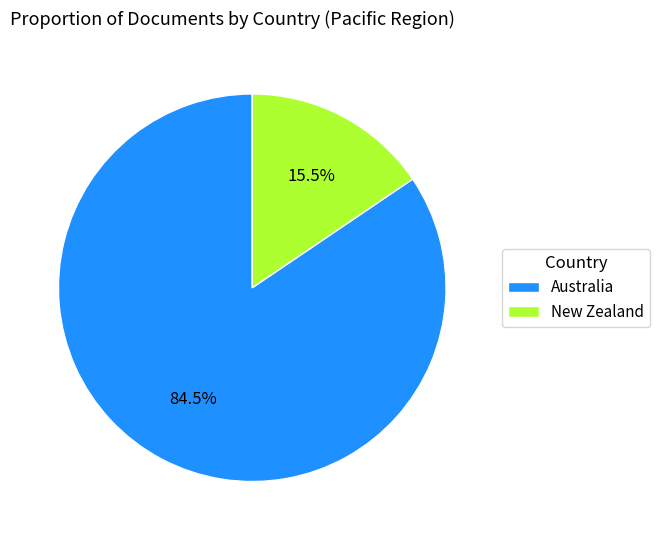

Is there any slice that represents more than half of the pie?

Yes